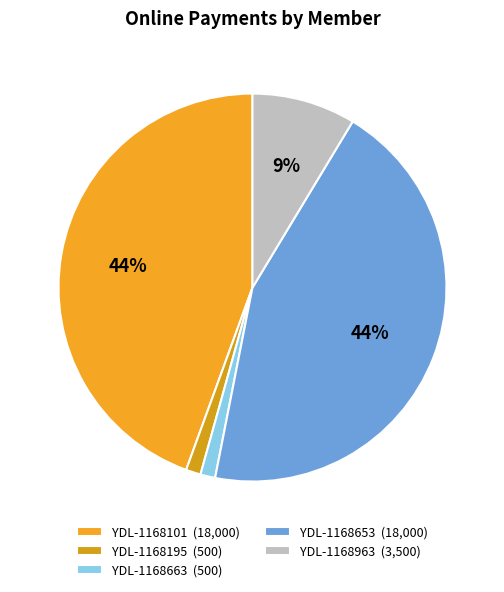

Does YDL-1168195 account for over 50% of the chart?

No